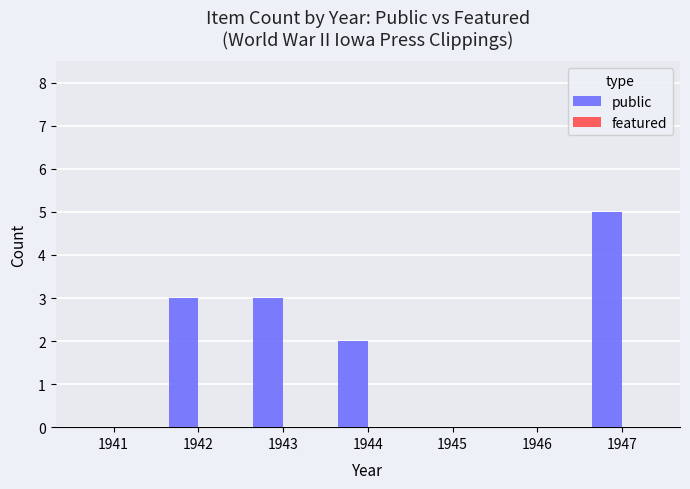

What is the sum of all values?

13